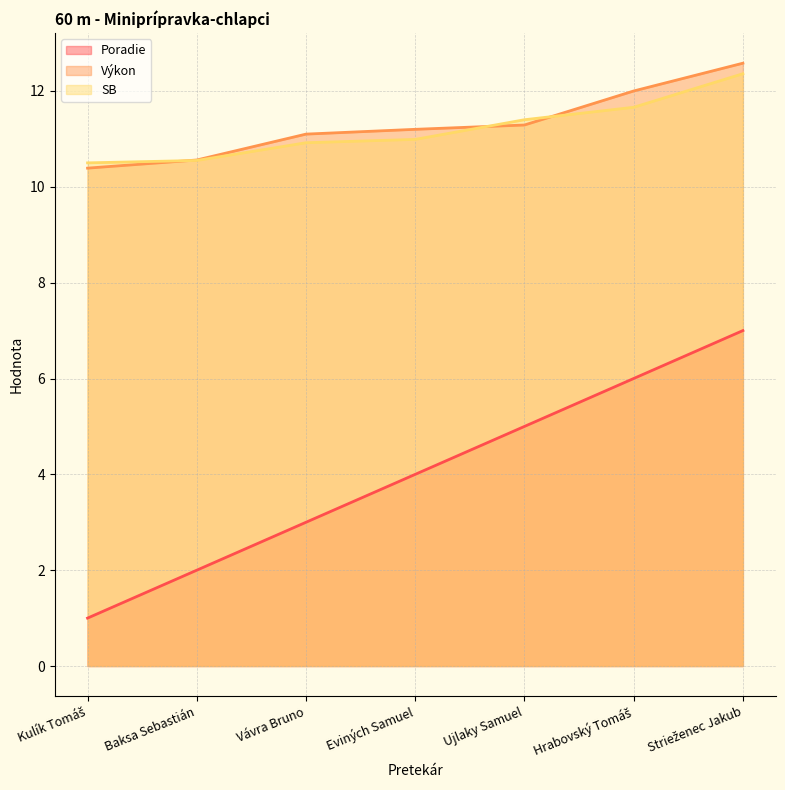

How many intersections are there between SB and Výkon?

3